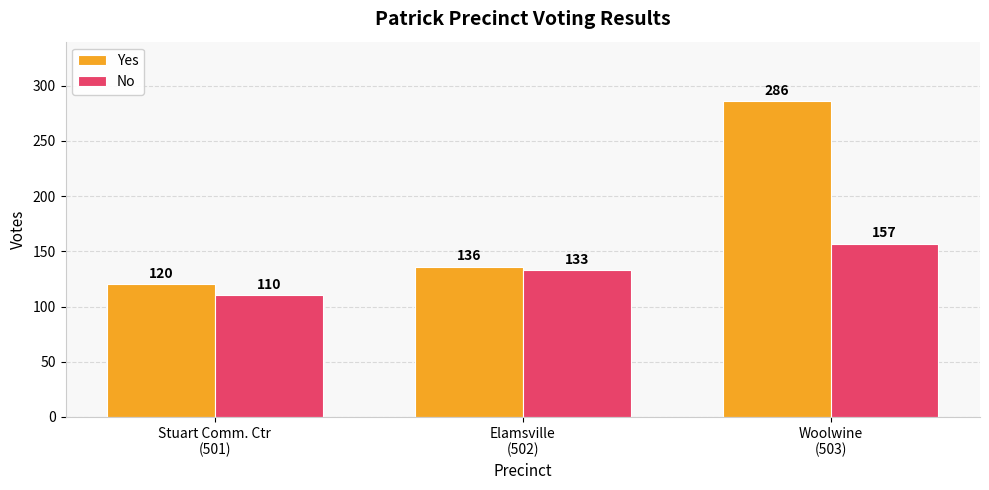

How many categories are shown in the chart?

3